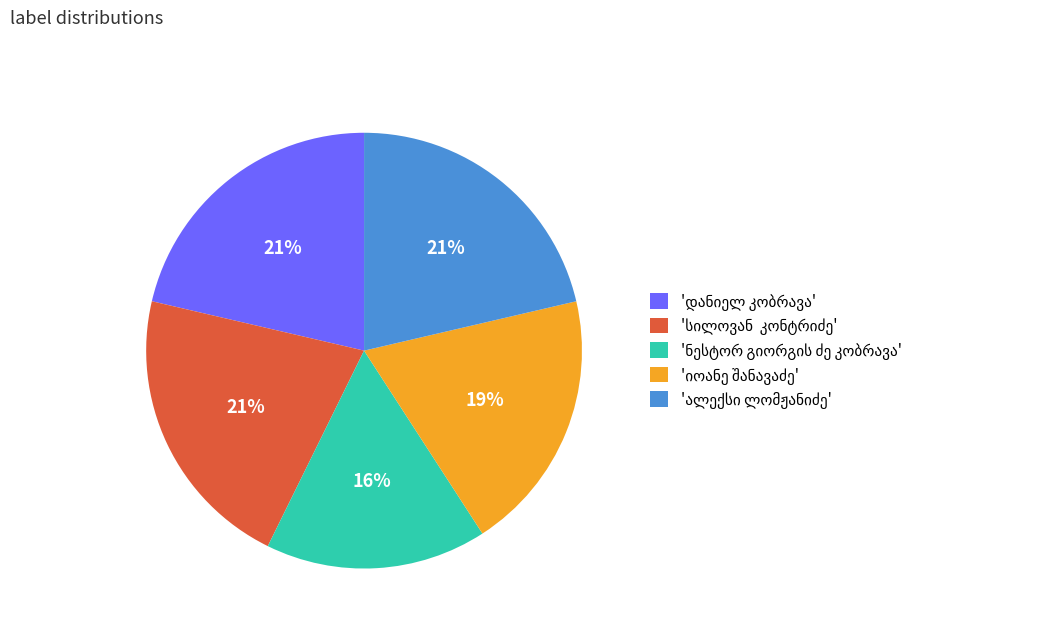

To the nearest percent, what is the difference between the largest and smallest slice percentages?

5%